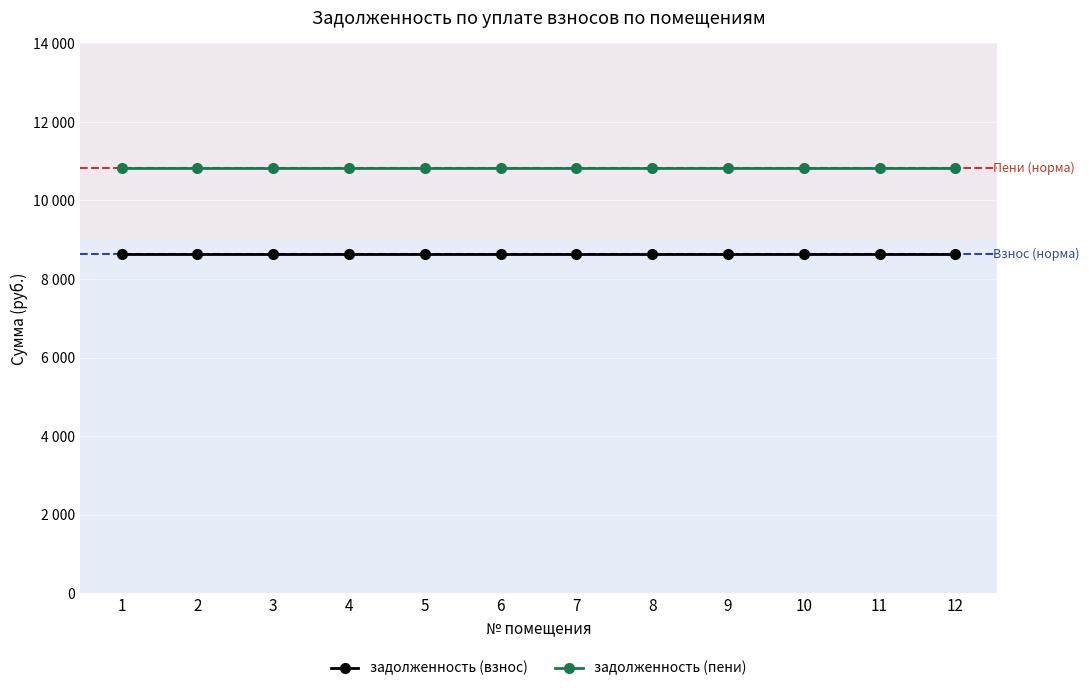

Is this an area chart (filled region under the line)?

No